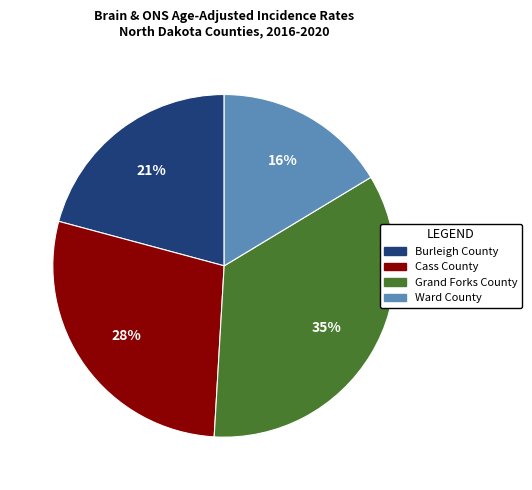

Is there a majority slice in this chart?

No